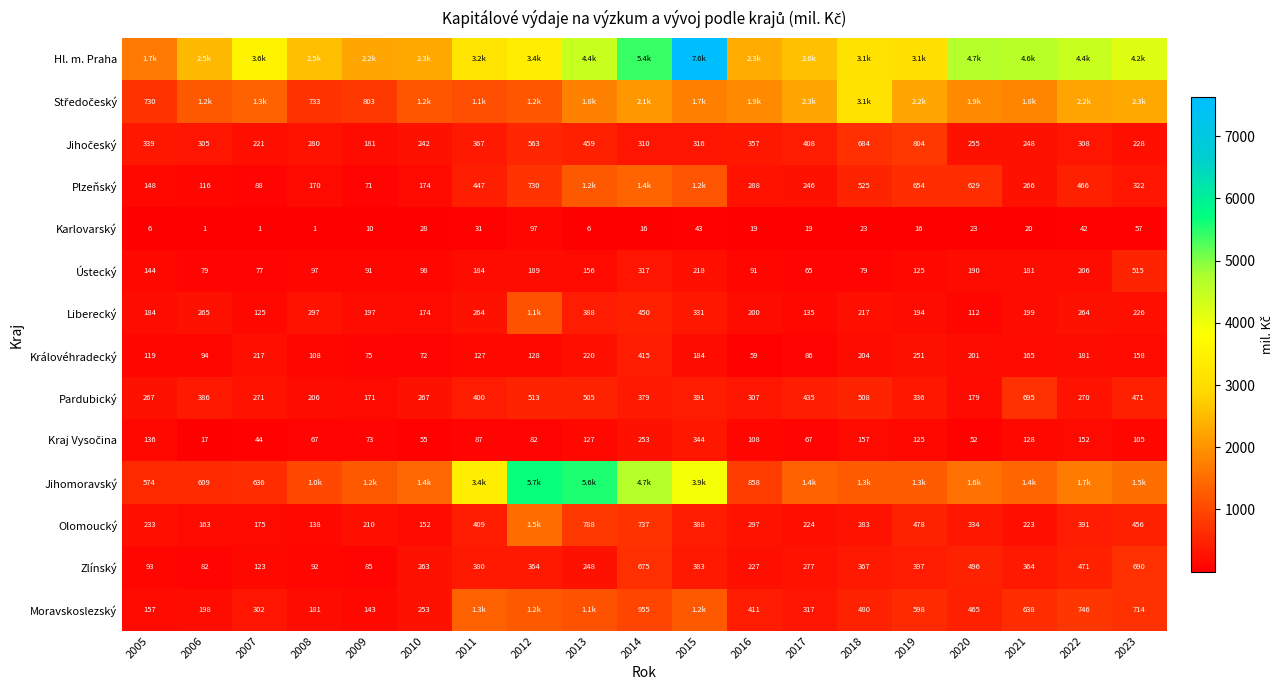

Count the number of data series in this chart.

14